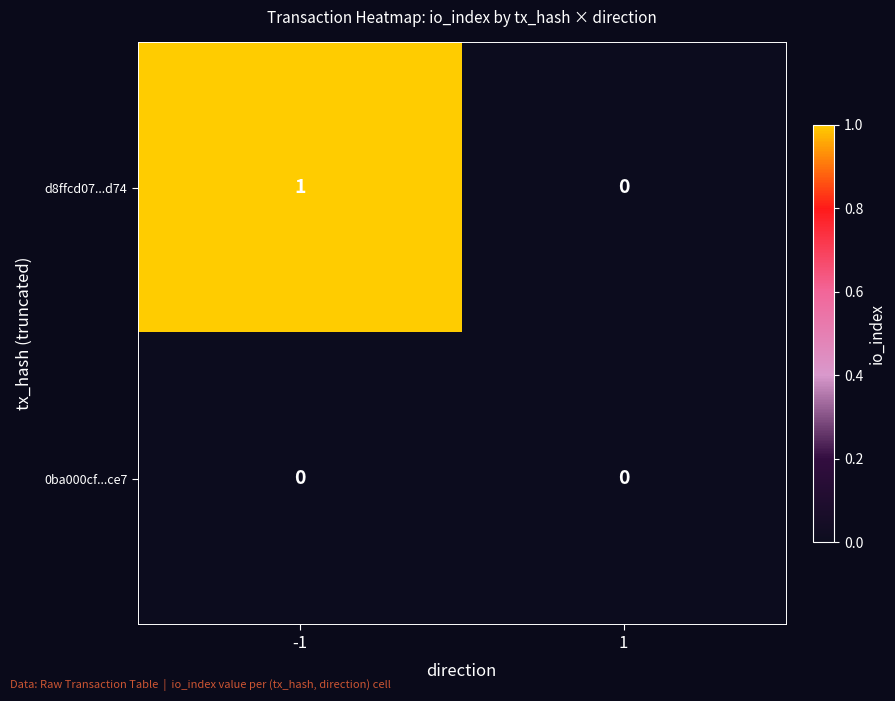

Which series has the largest total across all categories?

d8ffcd07...d74